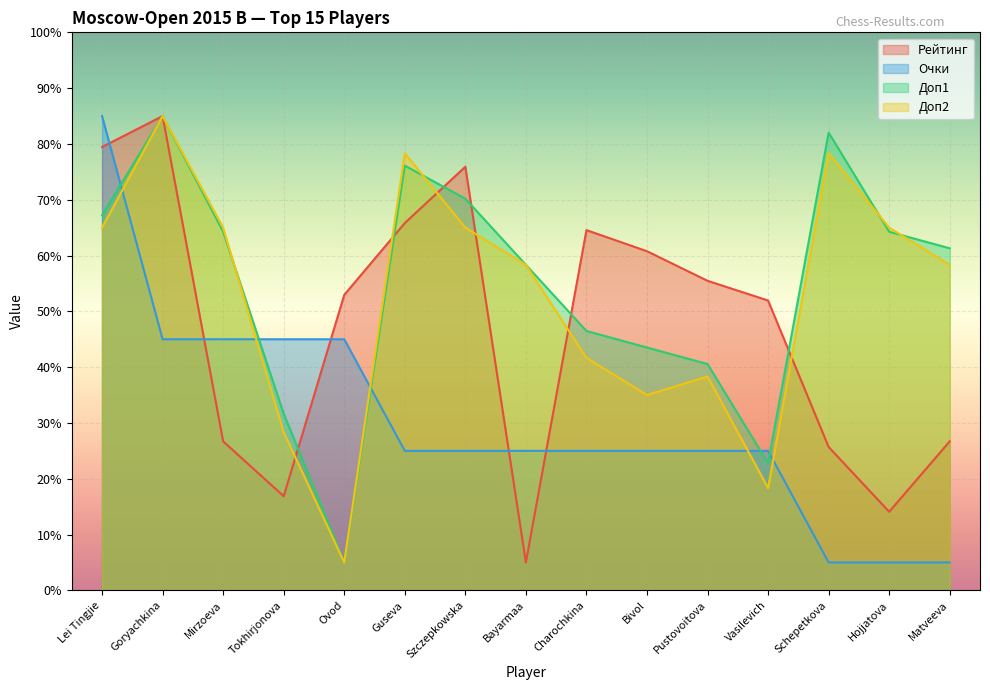

What is the difference between the second highest and minimum values in the Очки series?

40.0